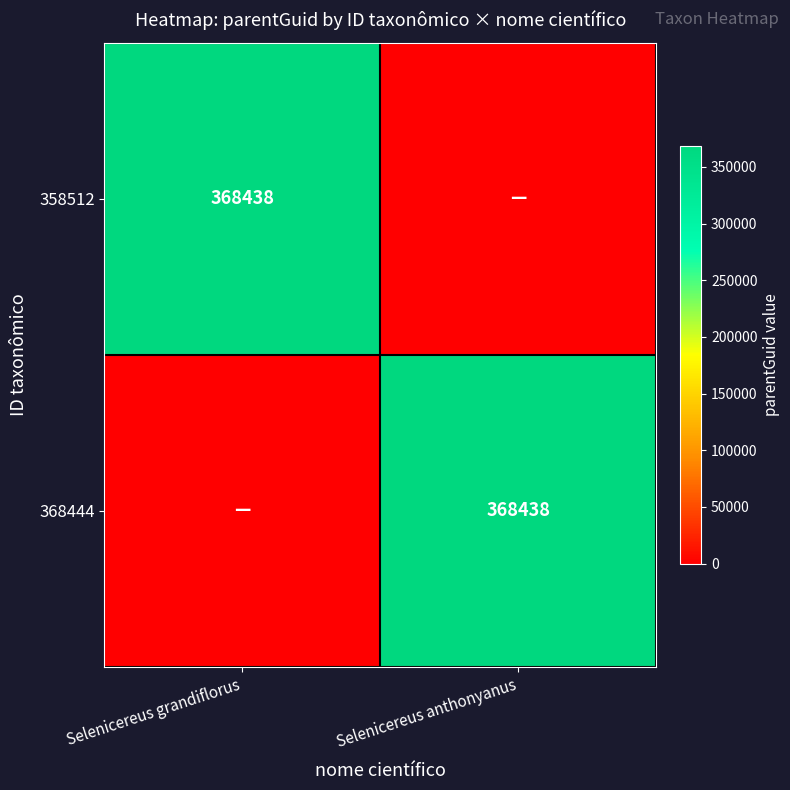

True or false: 358512 has a value of 368438 at Selenicereus grandiflorus.

True